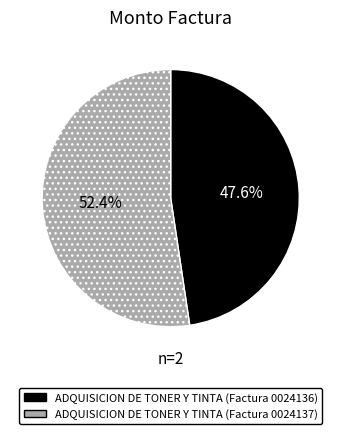

The ADQUISICION DE TONER Y TINTA (Factura 0024136) slice represents 48% of the pie. True or false?

True